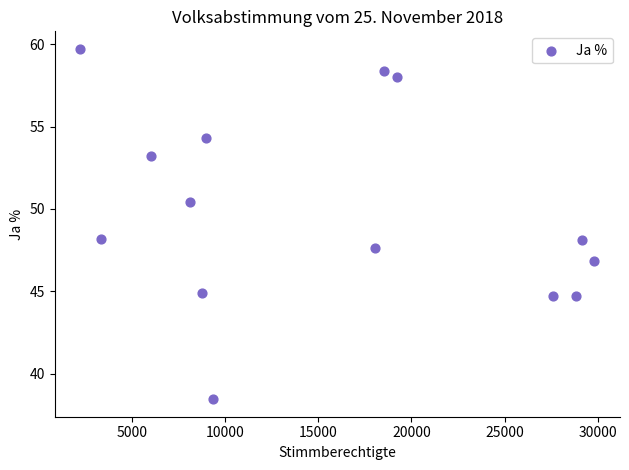

What is the range of X values (max minus min)?

27534.0